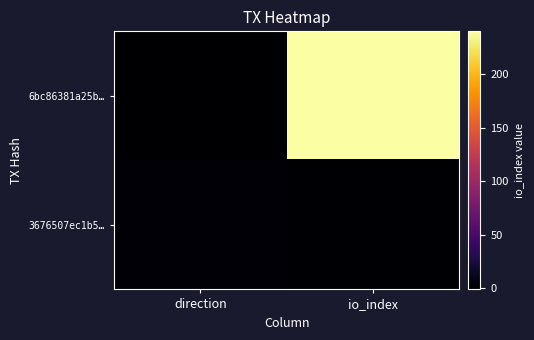

How many series are shown in this chart?

2